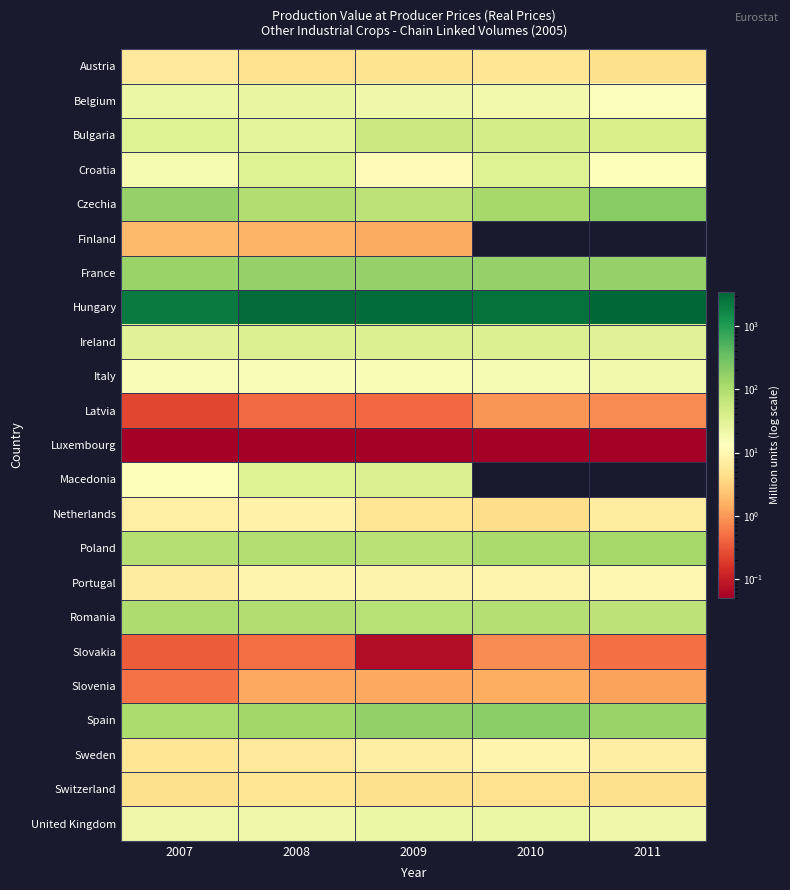

Which series has the largest range (max minus min)?

Hungary